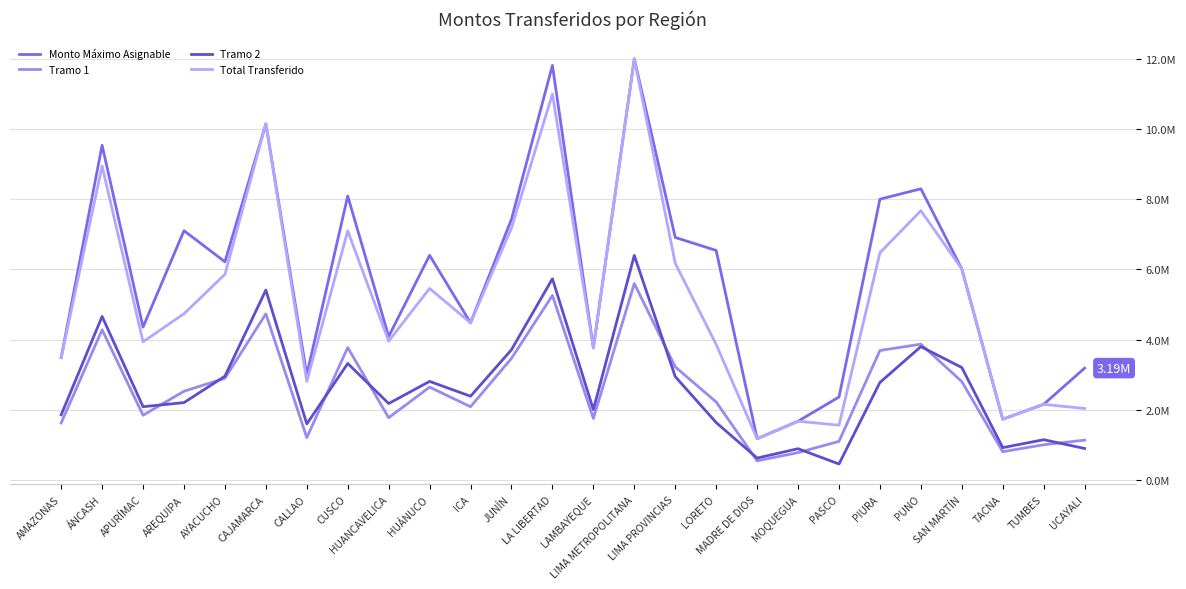

Where is the first local minimum for Total Transferido?

APURÍMAC